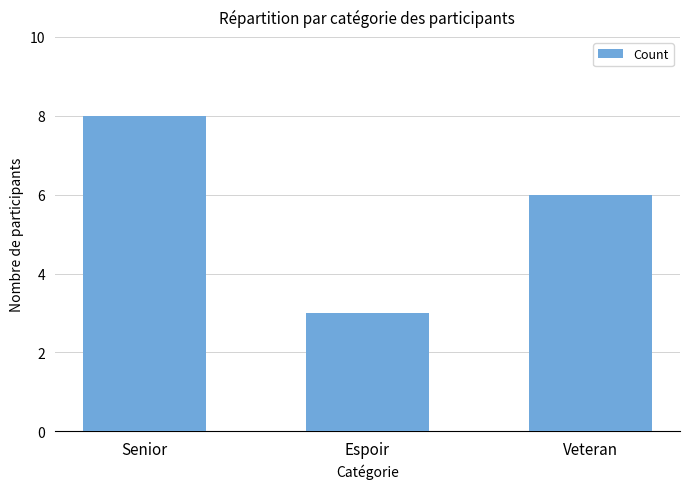

How many values are below 6?

1